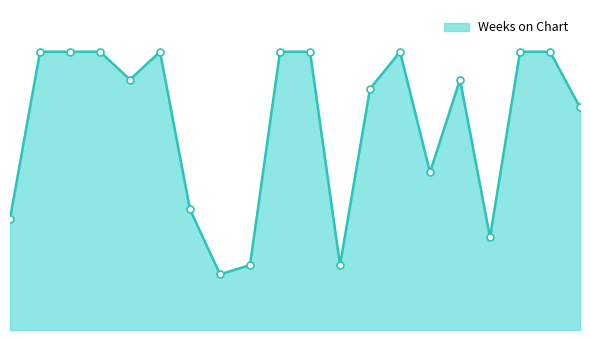

At which category does the chart reach its minimum across all series?

8